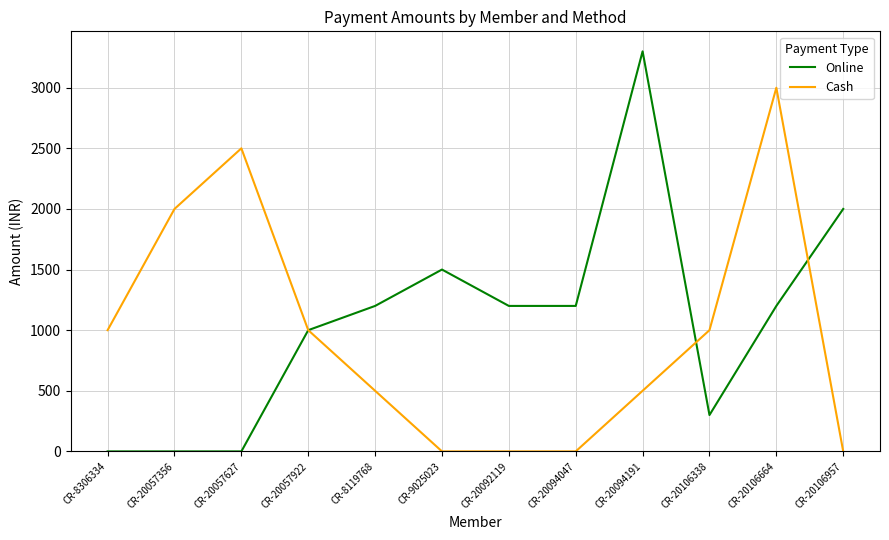

Reading right to left, what are all the values shown in this chart?

Online: 2000	1200	300	3300	1200	1200	1500	1200	1000	0	0	0
Cash: 0	3000	1000	500	0	0	0	500	1000	2500	2000	1000